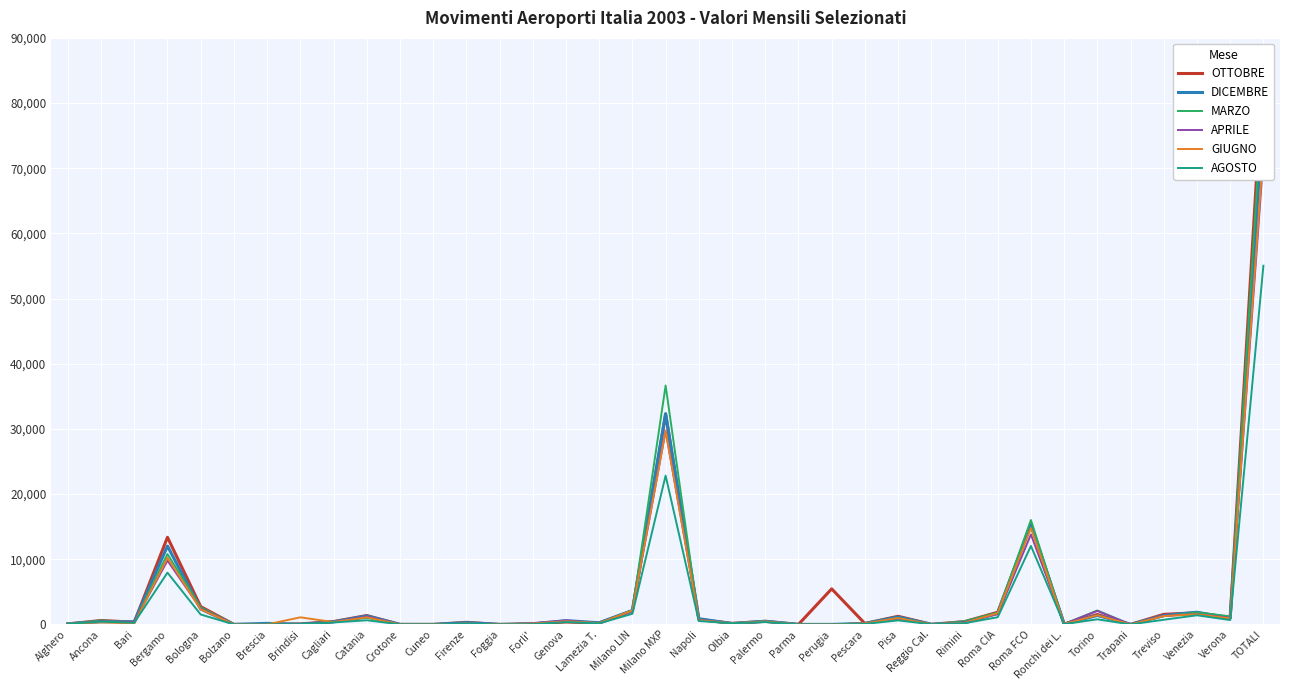

At which label does OTTOBRE reach its peak?

TOTALI